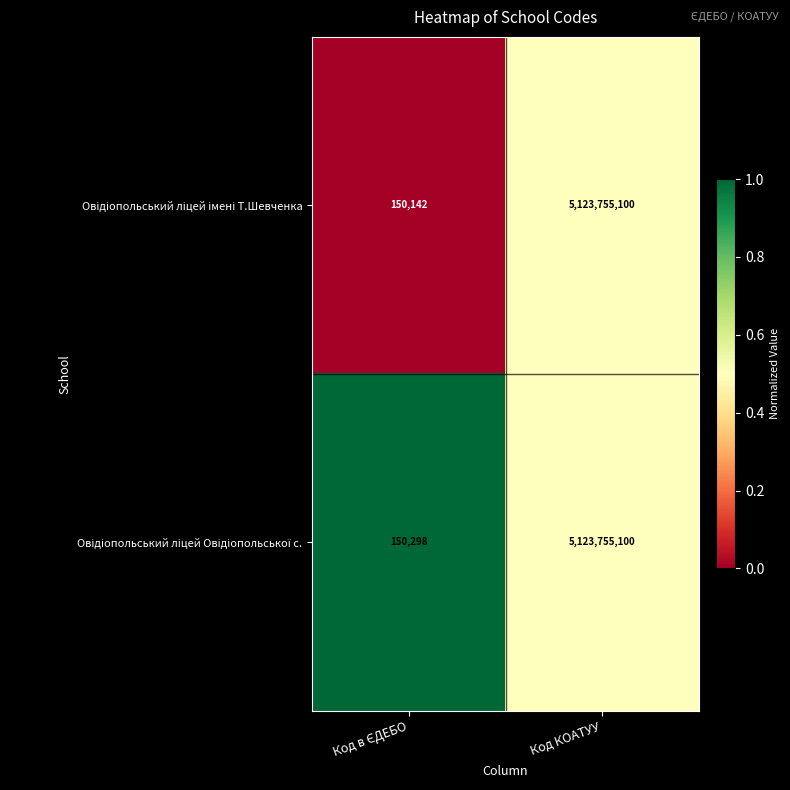

What is the smallest value displayed?

150142